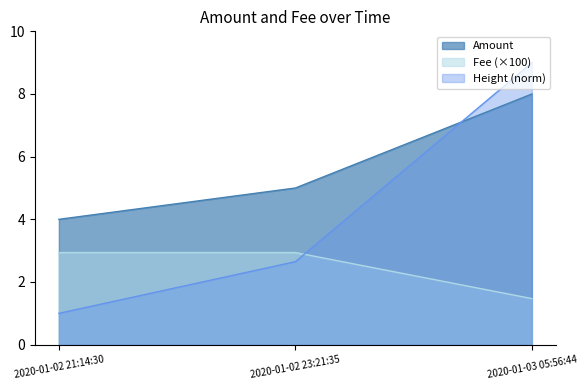

Reading left to right, what are all the values shown in this chart?

Amount: 2020-01-02 21:14:30=4.0	2020-01-02 23:21:35=5.0	2020-01-03 05:56:44=8.0
Fee: 2020-01-02 21:14:30=2.9	2020-01-02 23:21:35=2.9	2020-01-03 05:56:44=1.5